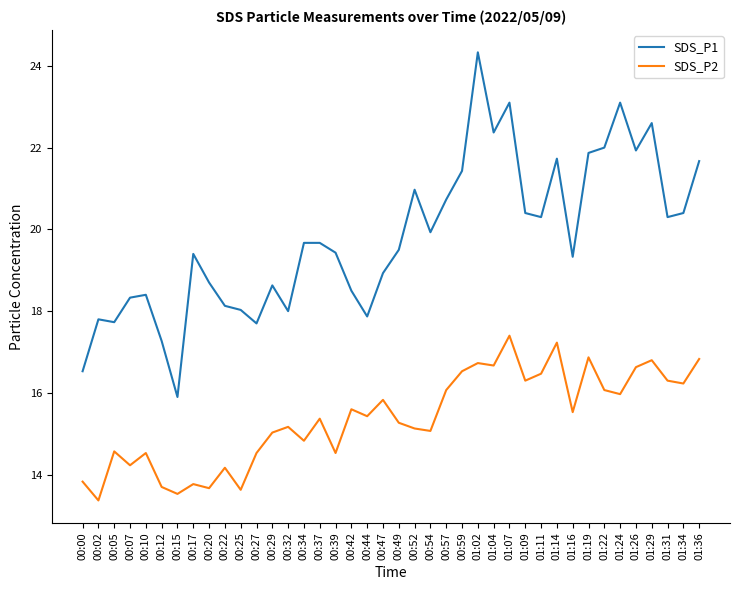

True or false: SDS_P1 and SDS_P2 cross at least once.

False